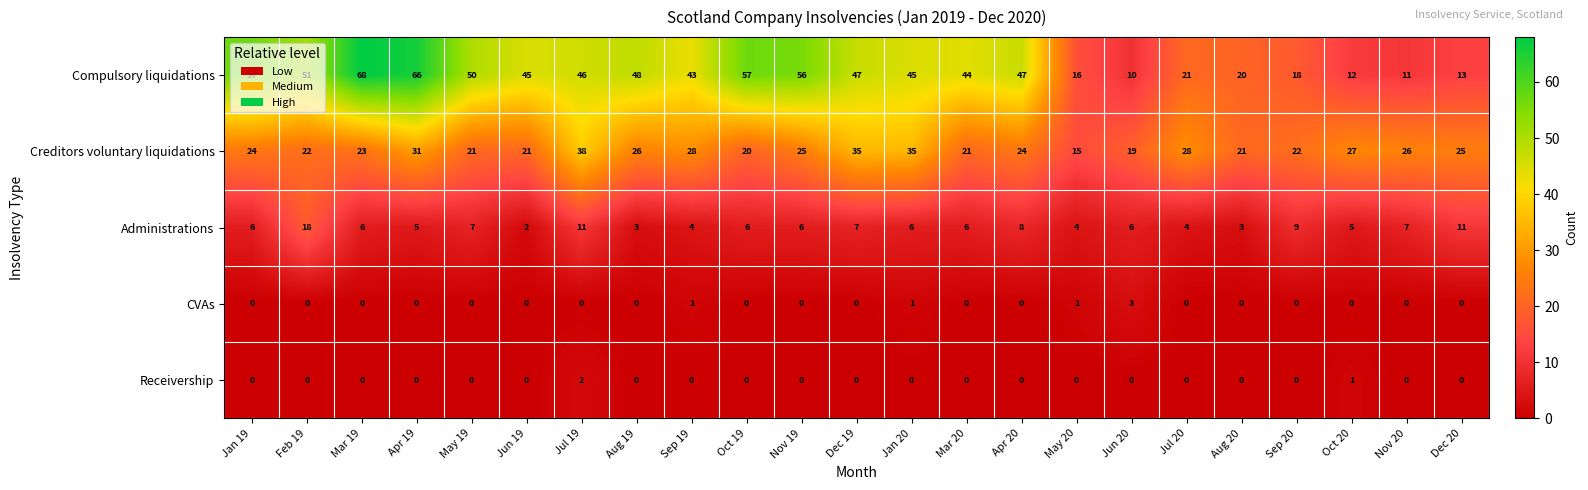

At Jun 20, list the series in order from smallest to largest.

Receivership, CVAs, Administrations, Compulsory liquidations, Creditors voluntary liquidations